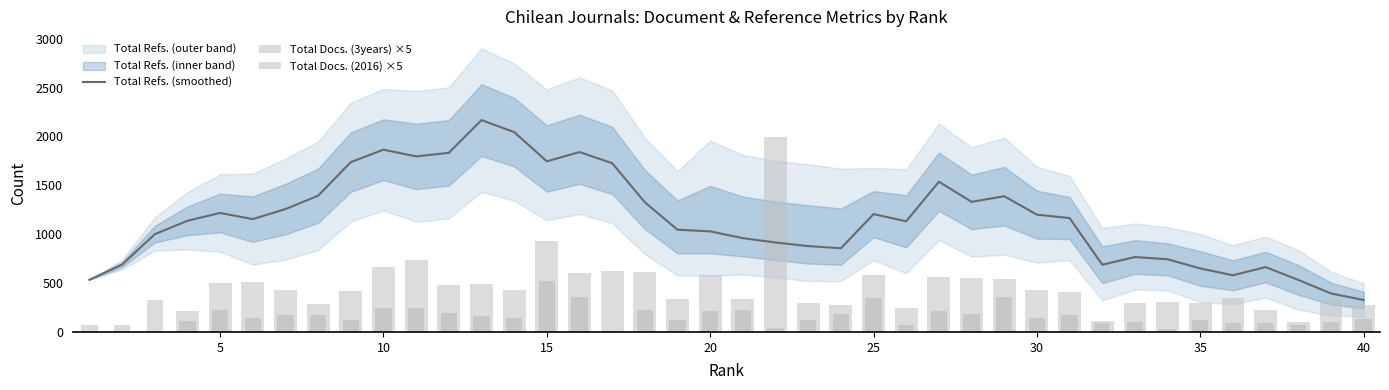

List the series in order of their peak value, lowest first.

Total Docs. (2016) ×5, Total Docs. (3years) ×5, Total Refs. (smoothed)